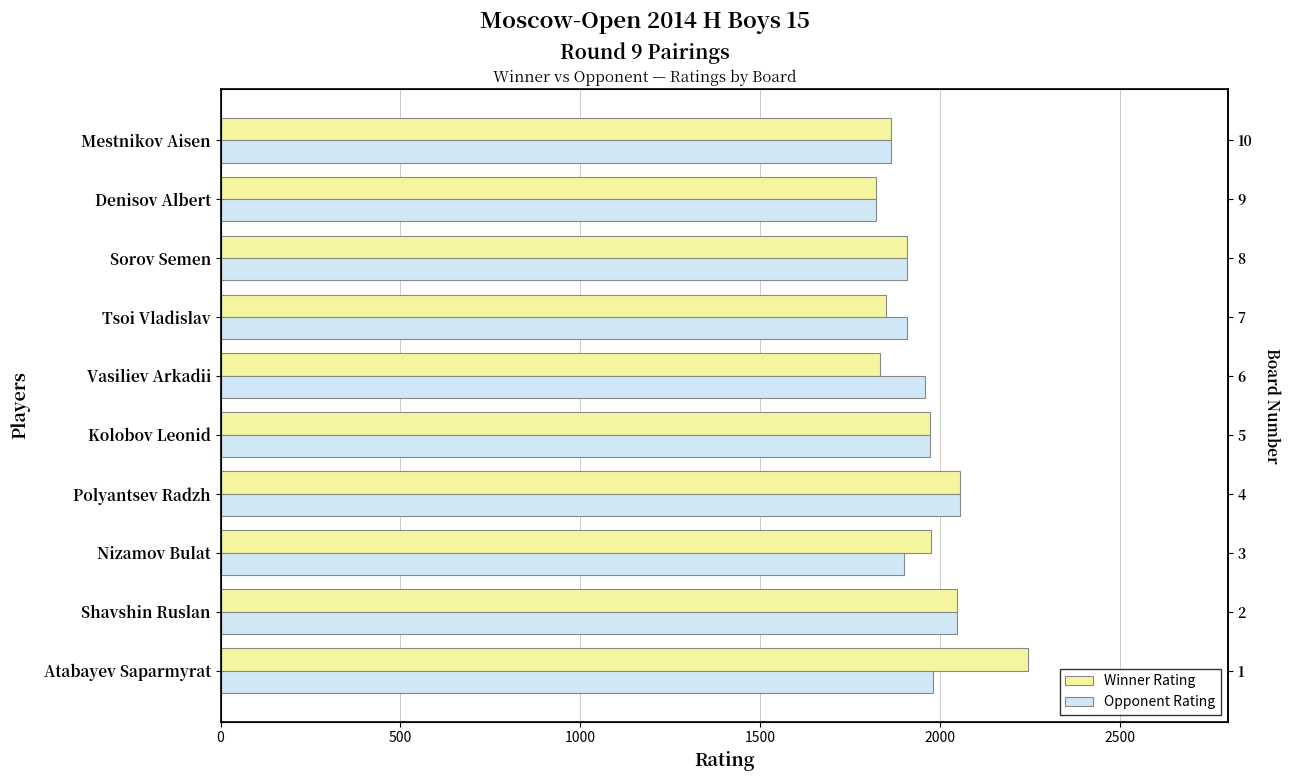

What is the sum of all Opponent Rating values?

19416